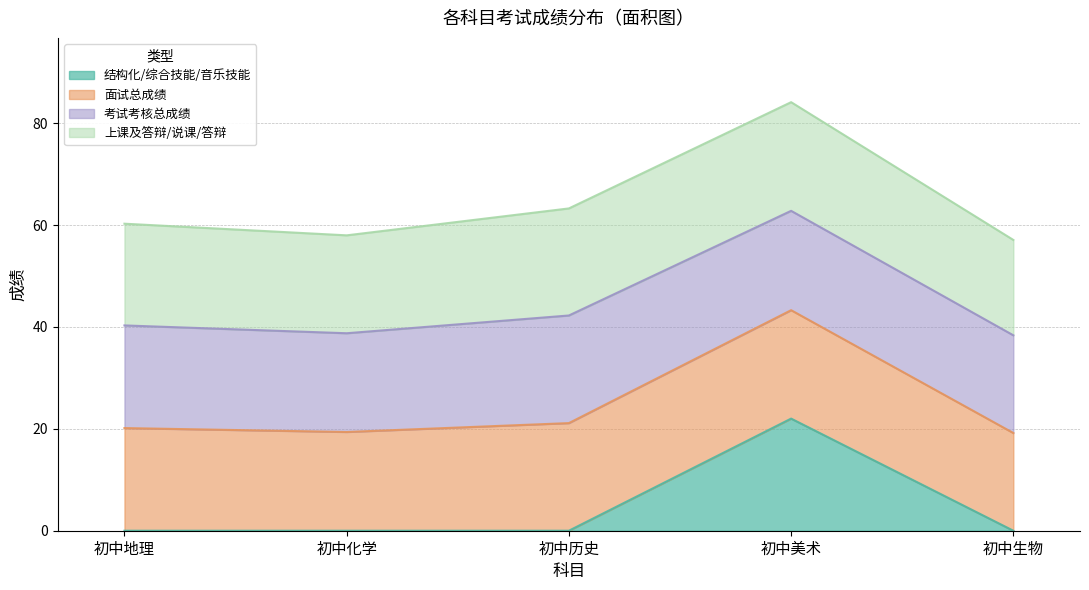

The 上课及答辩/说课/答辩 series shows 135.4 at 0. True or false?

False